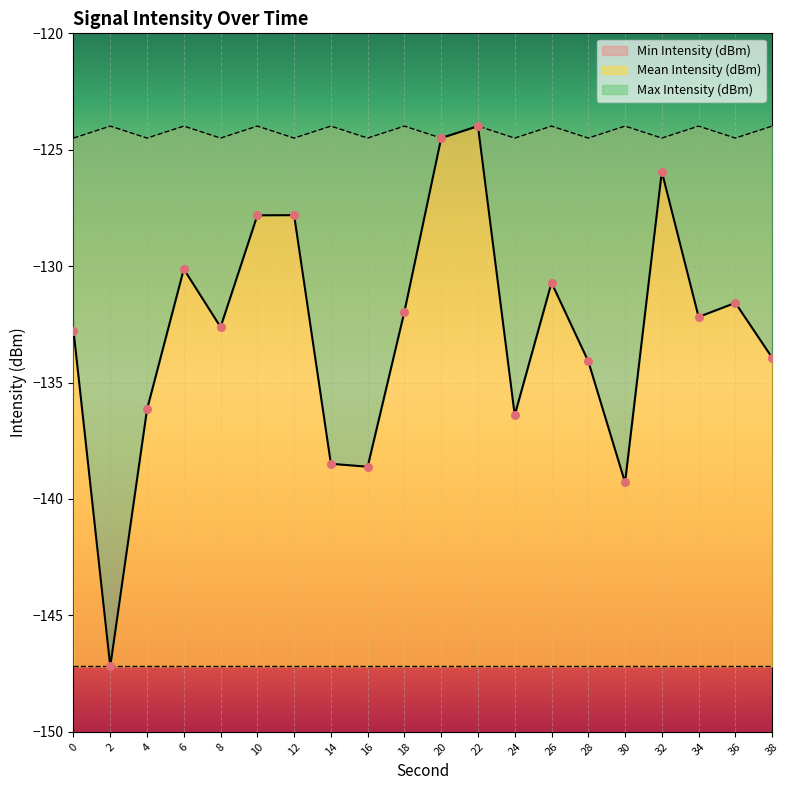

Is the value of Min Intensity (dBm) at 28 greater than the value of Mean Intensity (dBm) at 30?

Yes